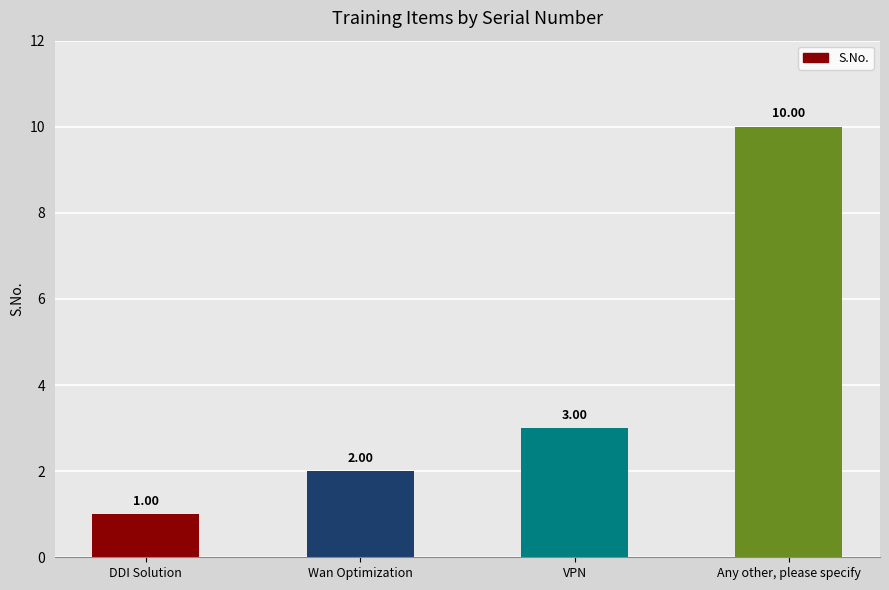

Between VPN and Any other, please specify, which is larger?

Any other, please specify